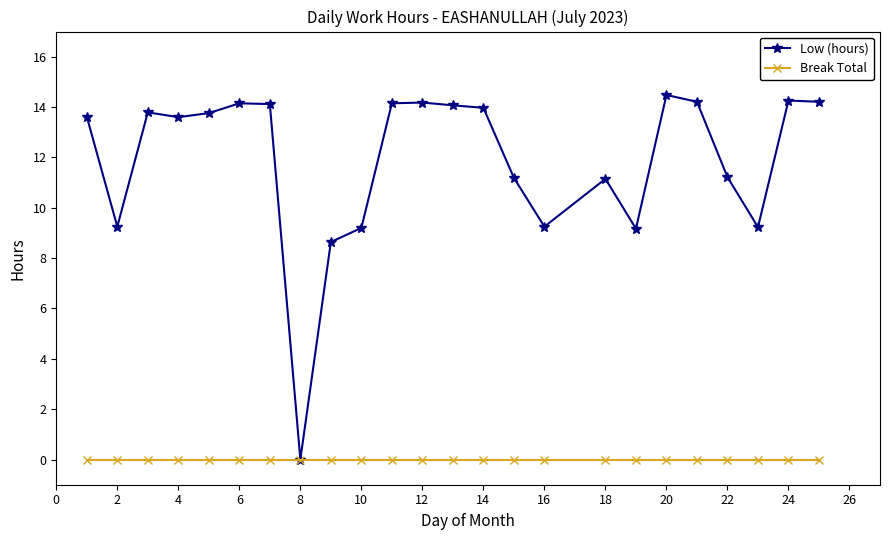

How many values in the Low (hours) series are below 13?

10